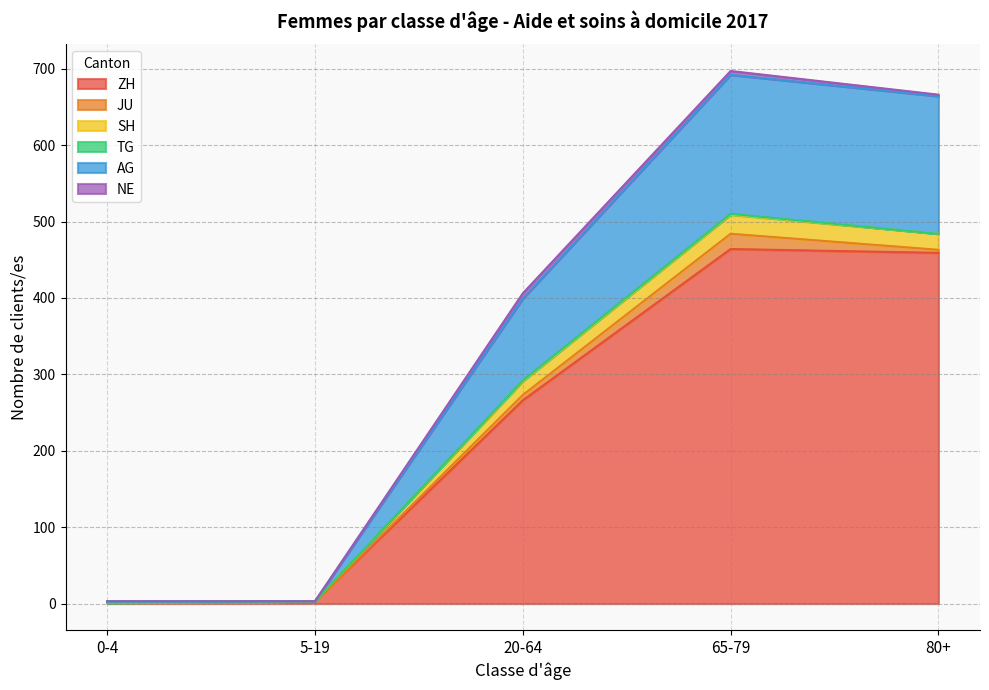

What is the greatest value displayed?

697